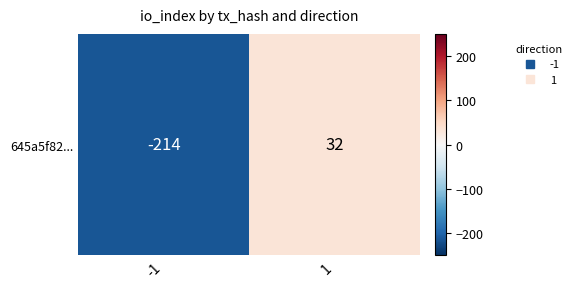

What is the sum of the values at 1 and -1?

-182